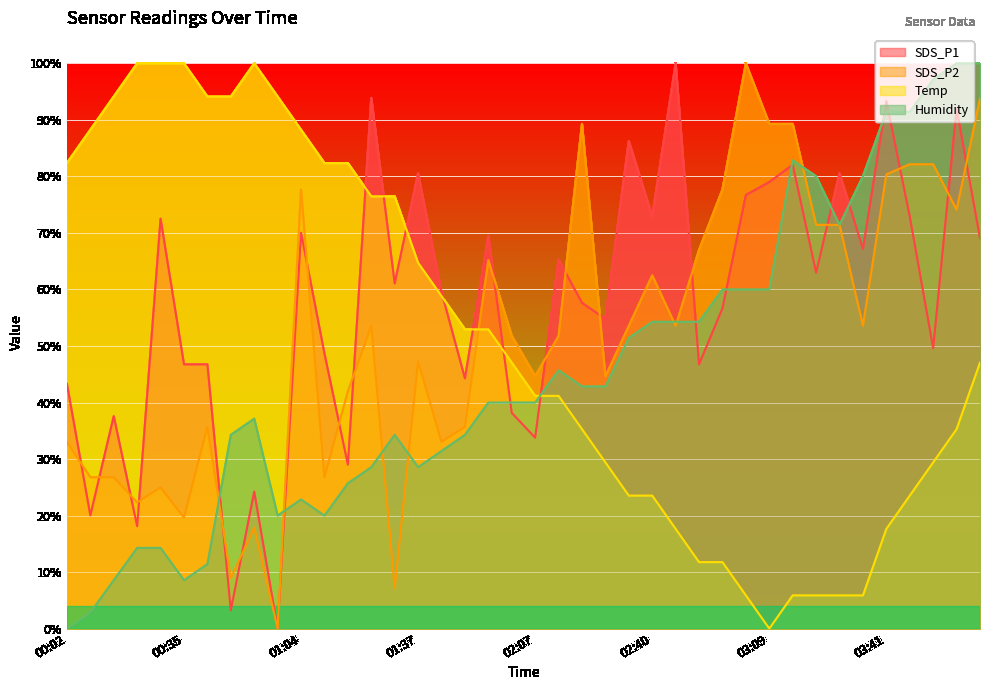

The SDS_P2 series shows 0.1 at 01:28. True or false?

True